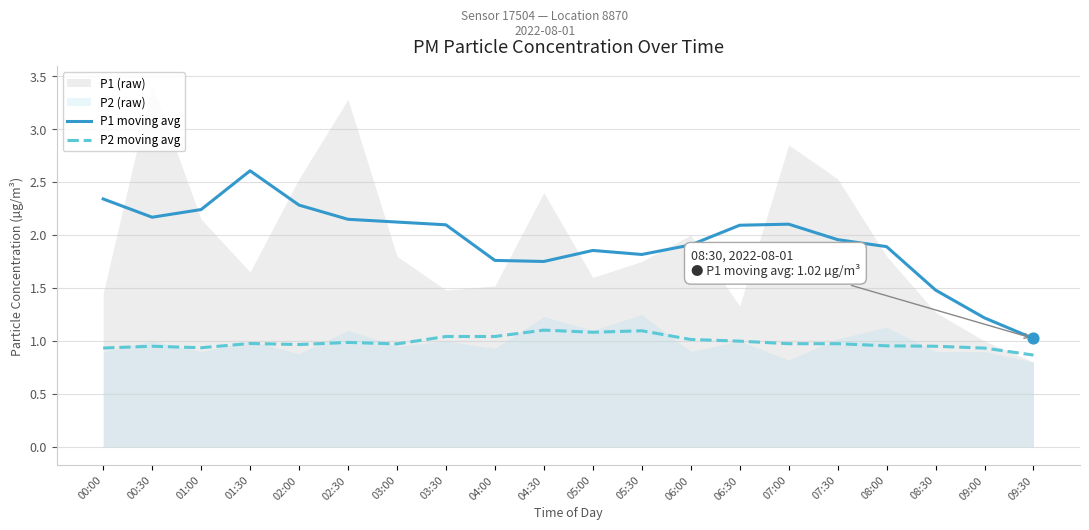

Is the value of P1 moving avg at 03:00 greater than the value of P2 moving avg at 05:30?

Yes